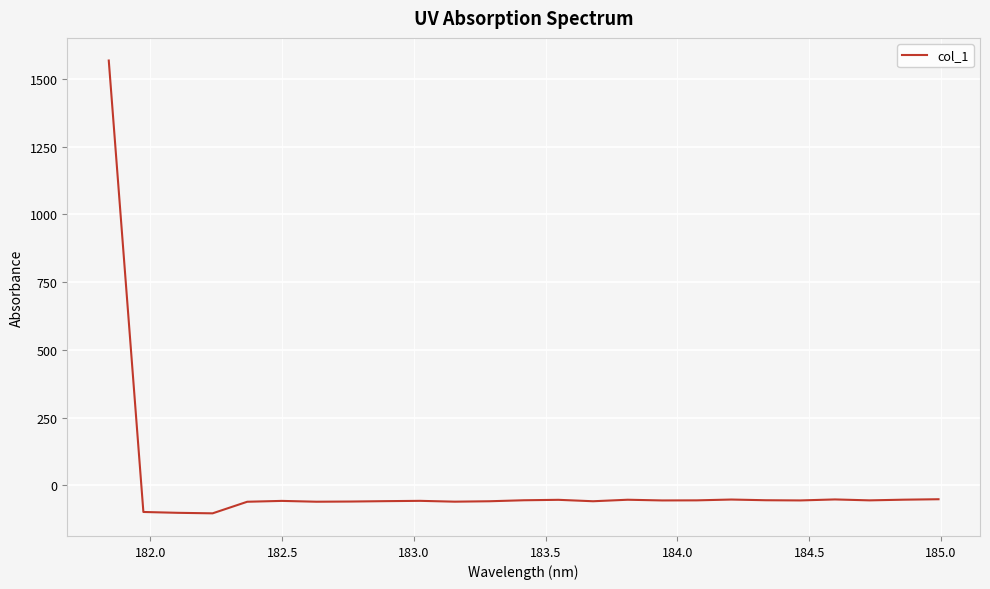

How many values are below zero?

24